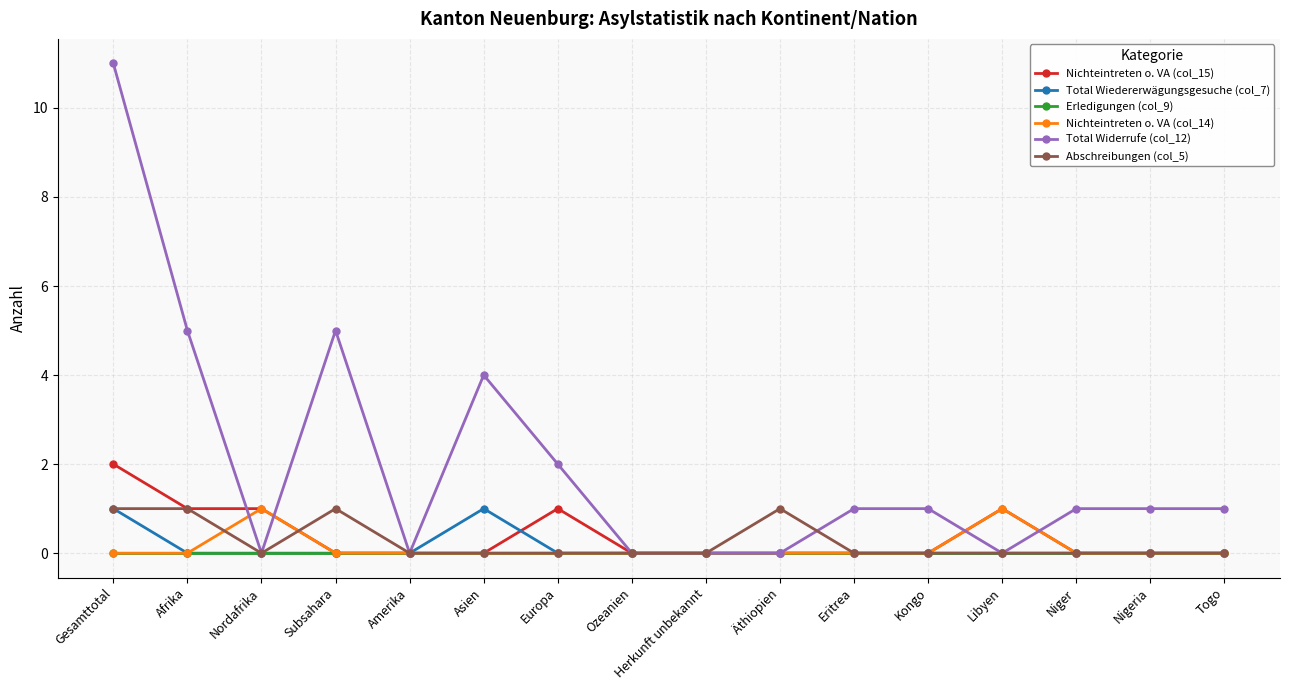

What is the difference between the second highest and second lowest values in the Total Widerrufe (col_12) series?

5